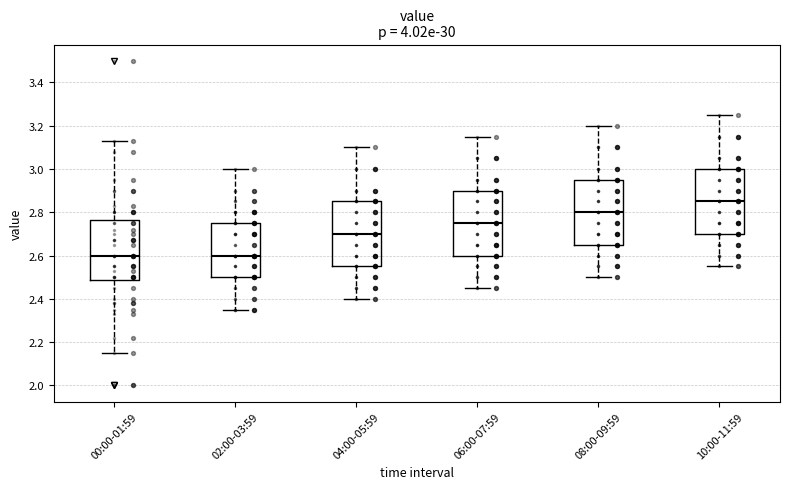

Where does the lower whisker of the box for 00:00-01:59 end on the y-axis? The values are not printed on the chart, so give them approximately, as read against the axis.

2.16